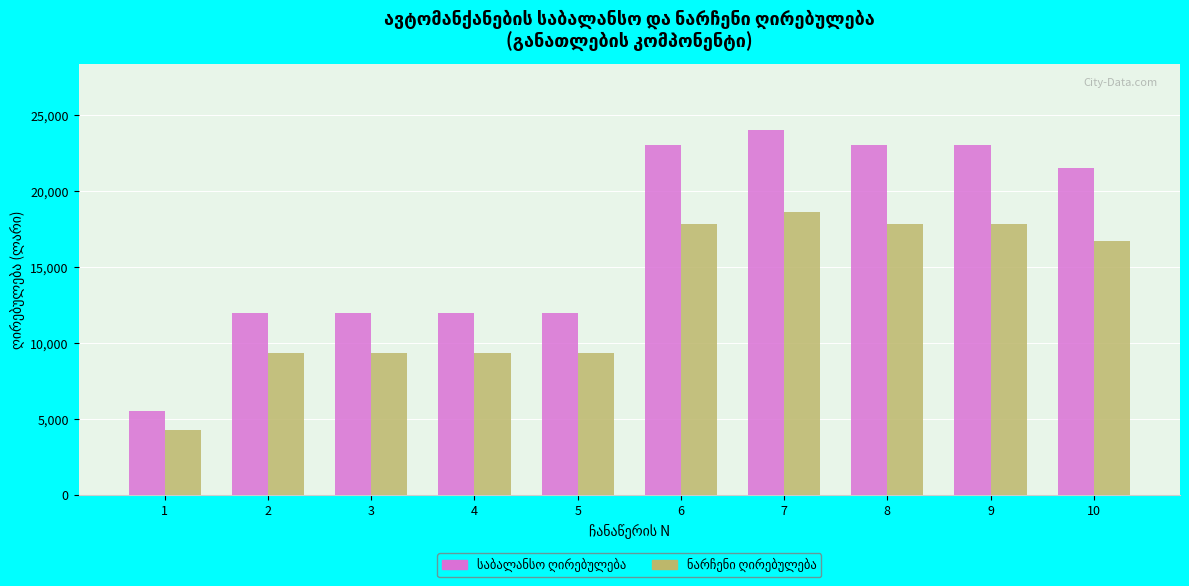

What is the total value across all series at 3?

21312